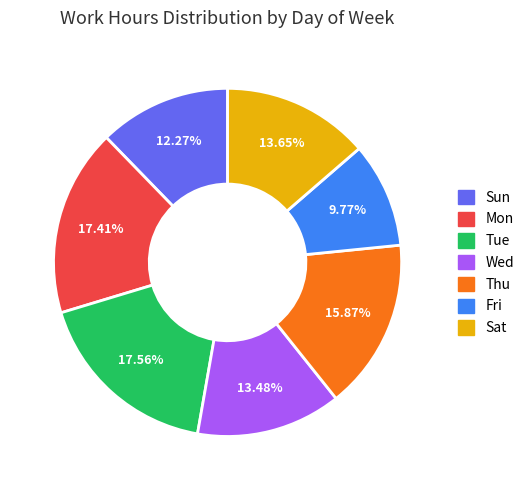

Does any single category account for the majority?

No